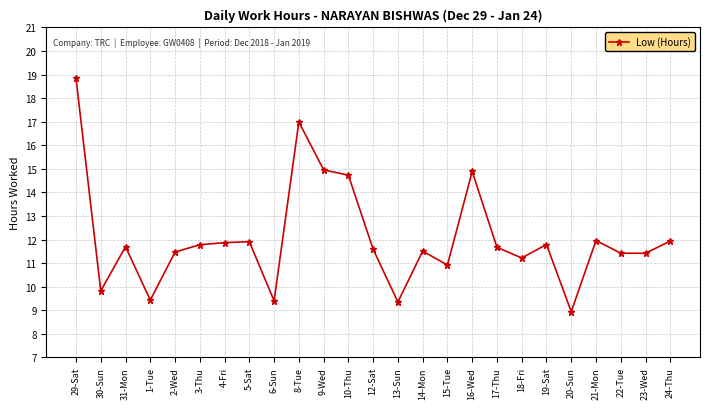

How many lines are shown in the chart?

1